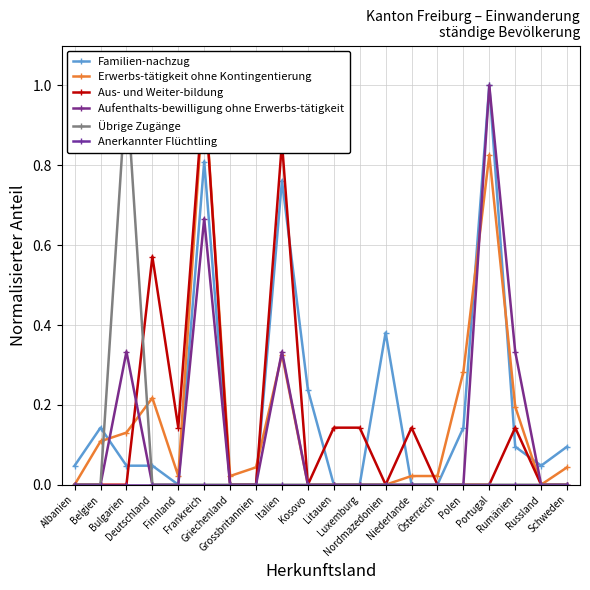

How many positive values does the Übrige Zugänge series have?

1